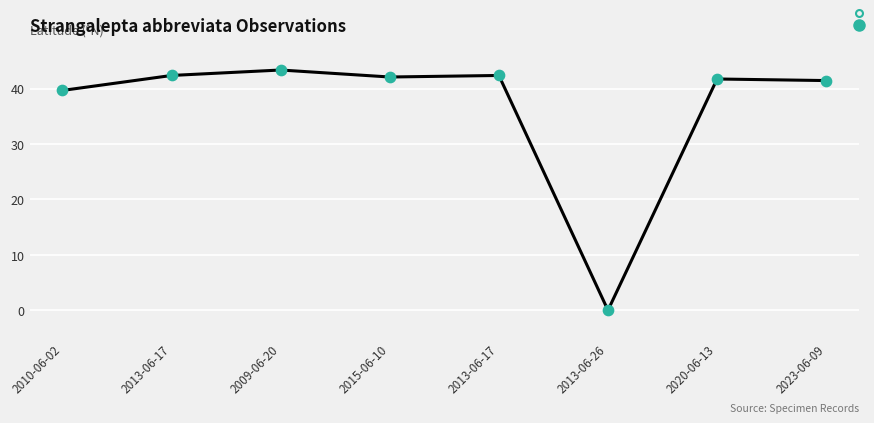

What is the change in value from 2013-06-26 to 2023-06-09?

+41.5